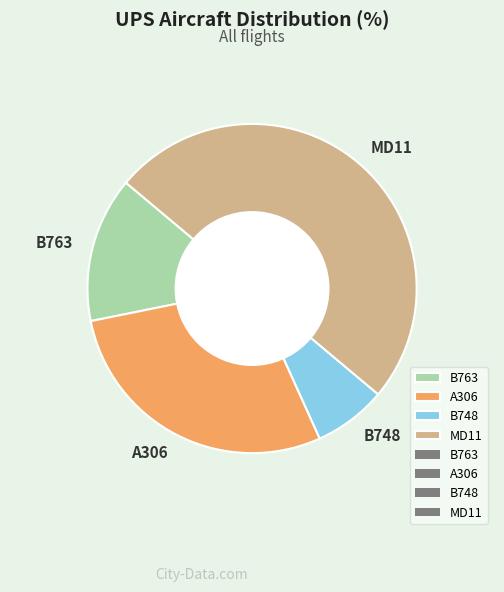

Which category has the smallest portion of the pie?

B748